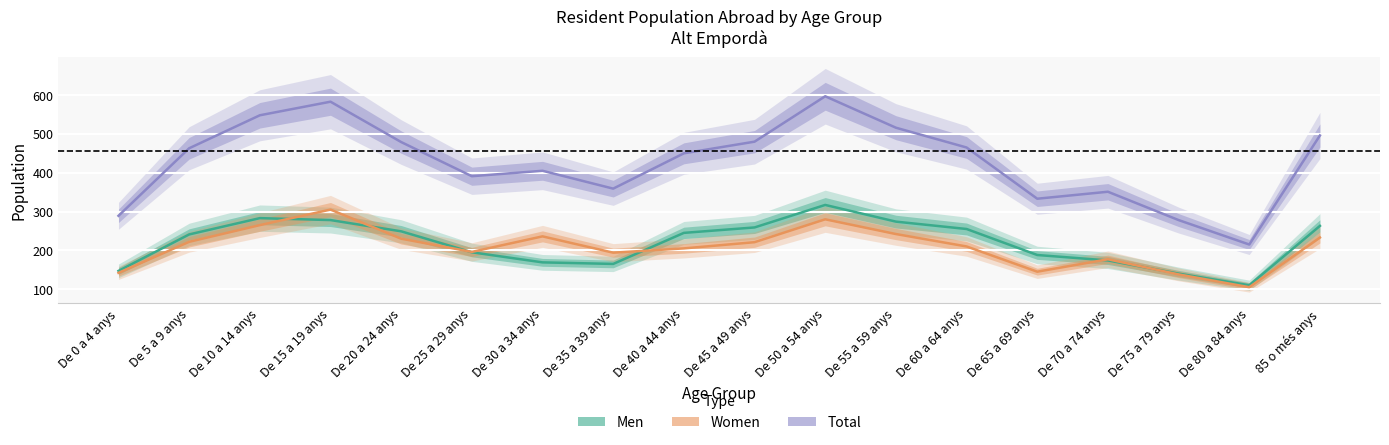

True or false: Women has more than 2 interior local peaks.

True